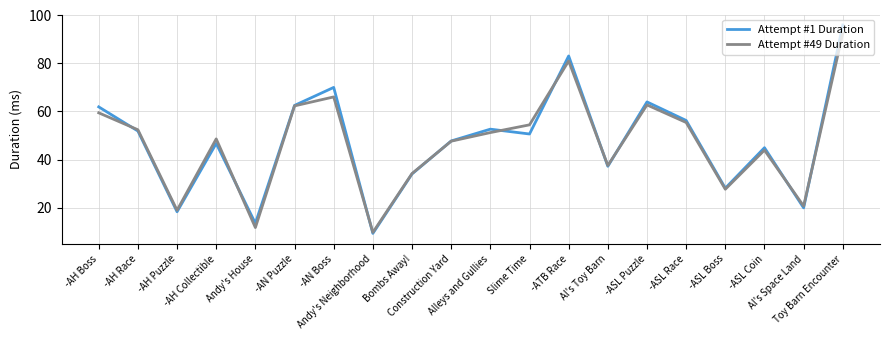

Which series has the widest spread of values?

Attempt #1 Duration